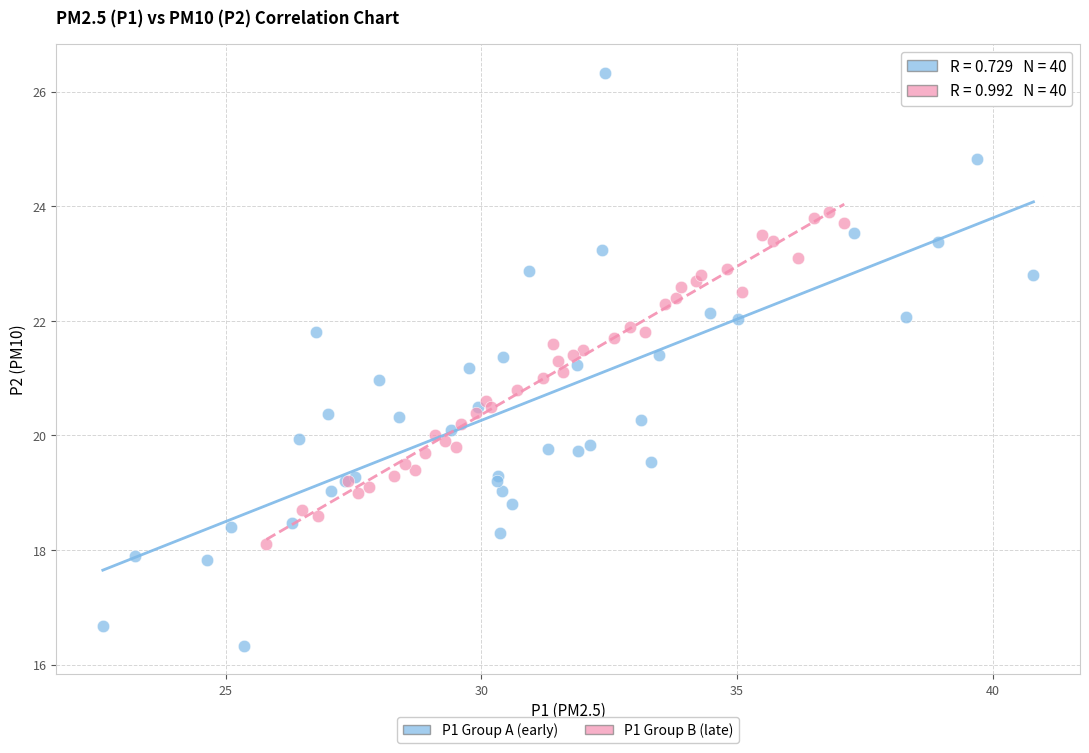

Which series contains the lowest Y value?

P1 Group A (early)